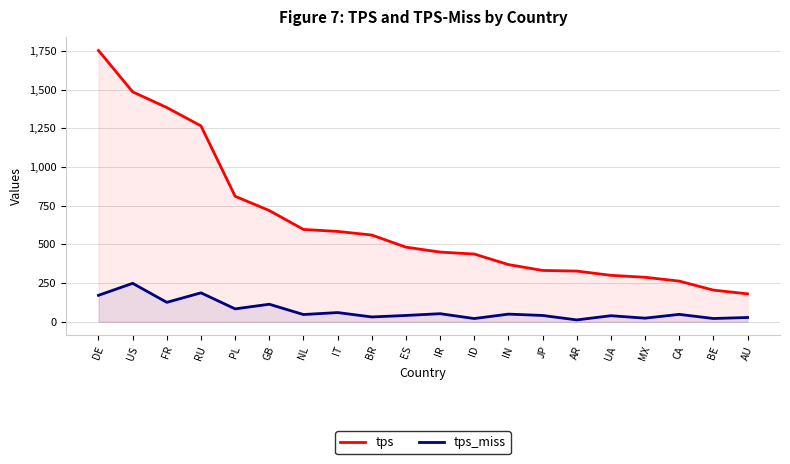

Reading right to left, what are all the values shown in this chart?

tps: 180.1	204.1	262.5	287.2	299.8	327.4	331.4	369.3	437.5	450.1	482.1	560.4	583.9	596.6	718.8	811.2	1266.5	1385.1	1486.7	1754.5
tps_miss: 27.1	20.6	47.4	22.8	38.6	11.5	40.3	48.9	20.3	51.7	40.3	30.6	59.0	46.2	112.8	82.9	186.6	125.2	248.2	170.4